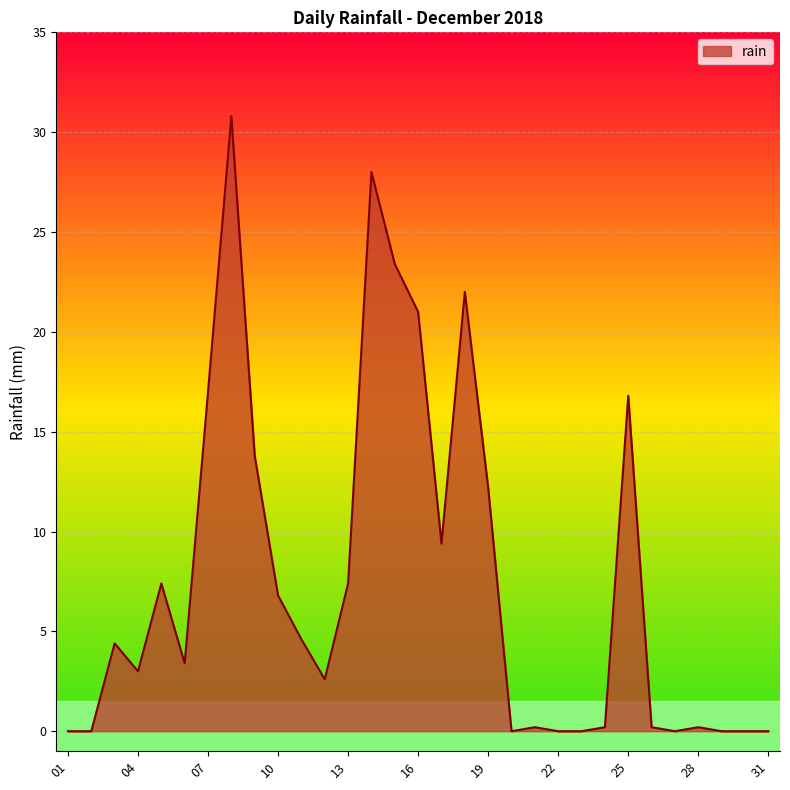

Reading left to right, transcribe all the data shown in this chart.

0.0	0.0	4.4	3.0	7.4	3.4	17.0	30.8	13.8	6.8	4.6	2.6	7.4	28.0	23.4	21.0	9.4	22.0	12.2	0.0	0.2	0.0	0.0	0.2	16.8	0.2	0.0	0.2	0.0	0.0	0.0